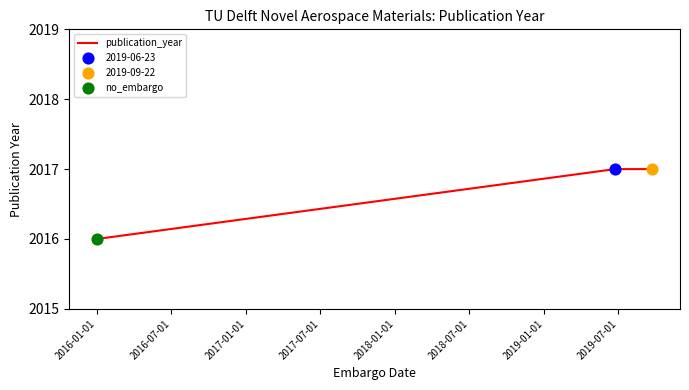

What is the greatest value displayed?

2017